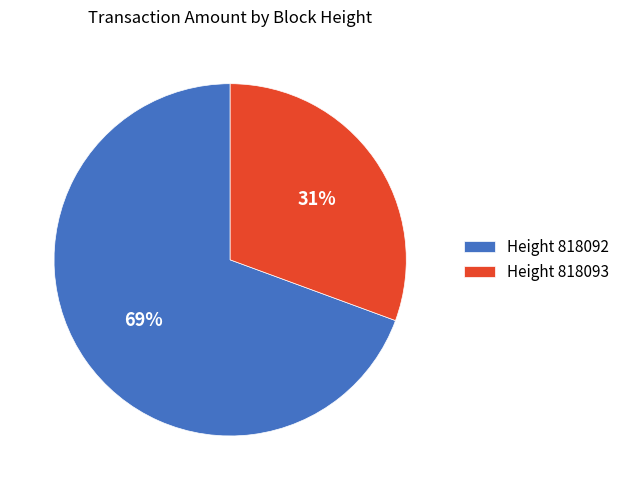

Which has a higher value, Height 818092 or Height 818093?

Height 818092